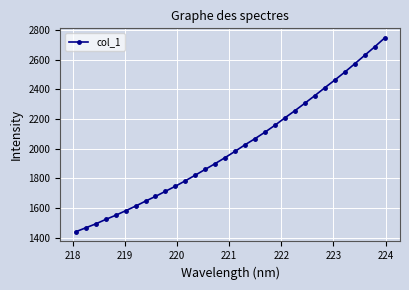

Does the chart have visible grid lines?

Yes